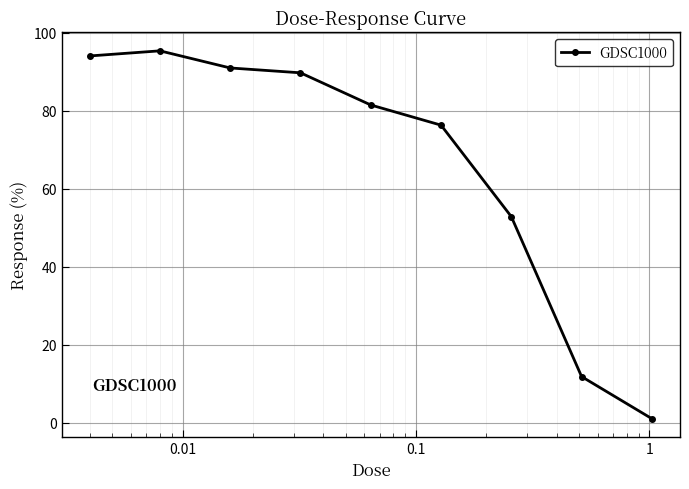

True or false: the data has more than 2 interior local peaks.

False